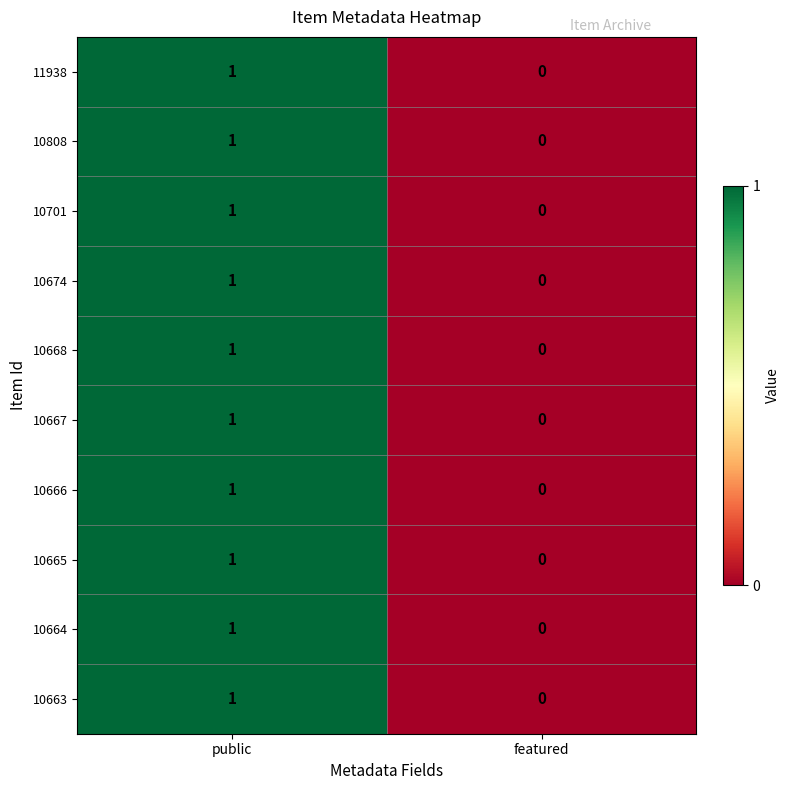

Where is 10665 nearest to the value 0?

featured